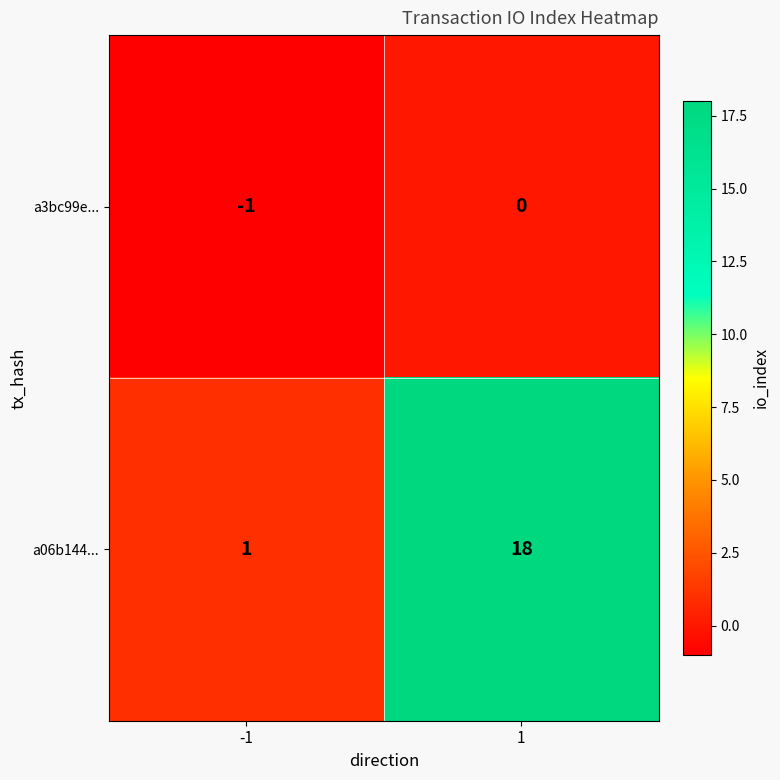

At 1, list the series in order from largest to smallest.

a06b144..., a3bc99e...